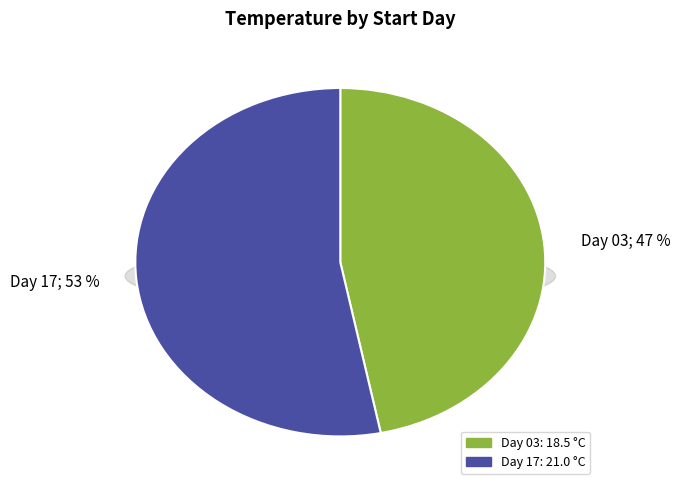

The 03 slice represents 57% of the pie. True or false?

False